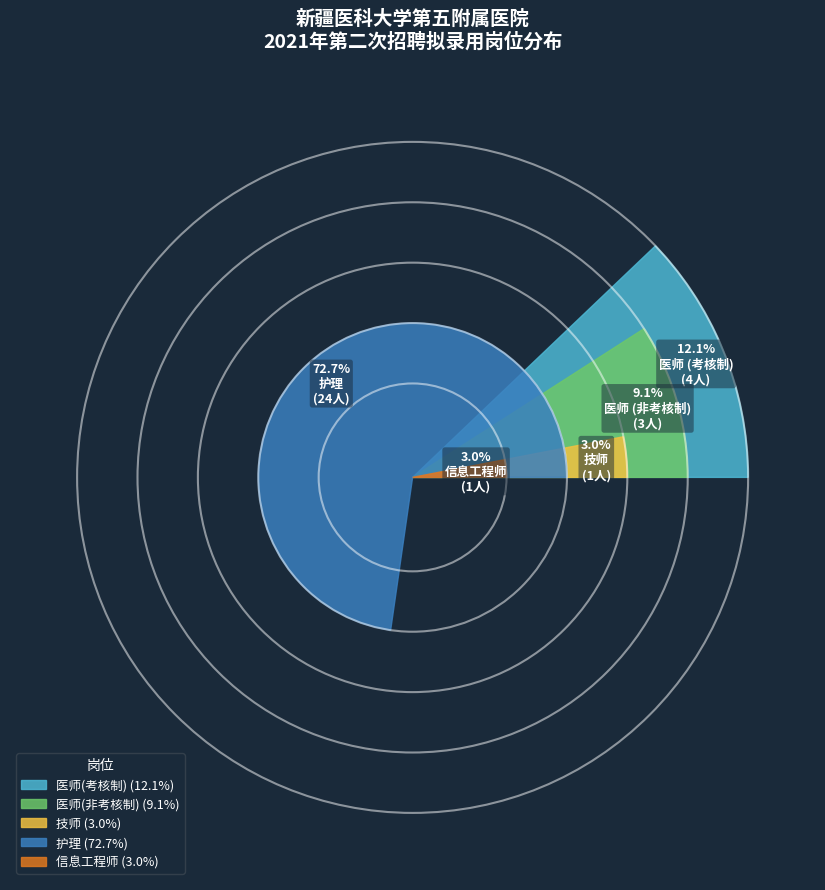

The 医师(考核制-消化内科) slice represents 12% of the pie. True or false?

False